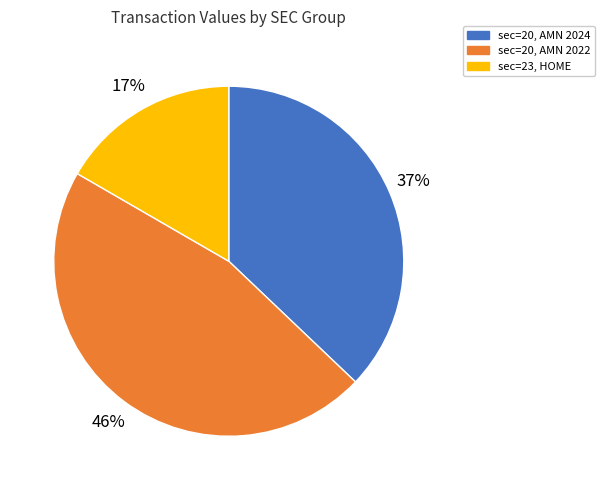

How many slices are in this pie chart?

3